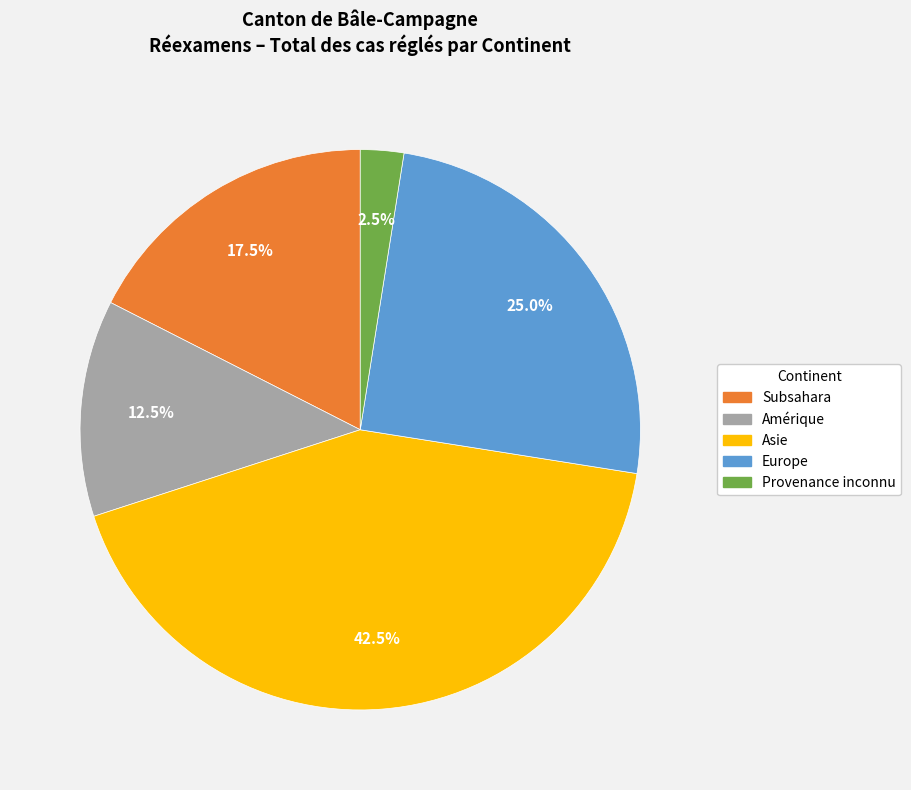

To the nearest percent, what is the difference between the Amérique and Subsahara slice percentages?

5%